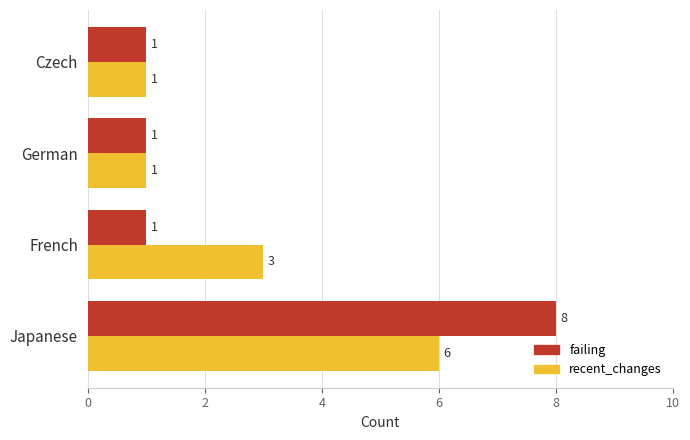

What is the difference between the maximum and minimum values in the failing series?

7